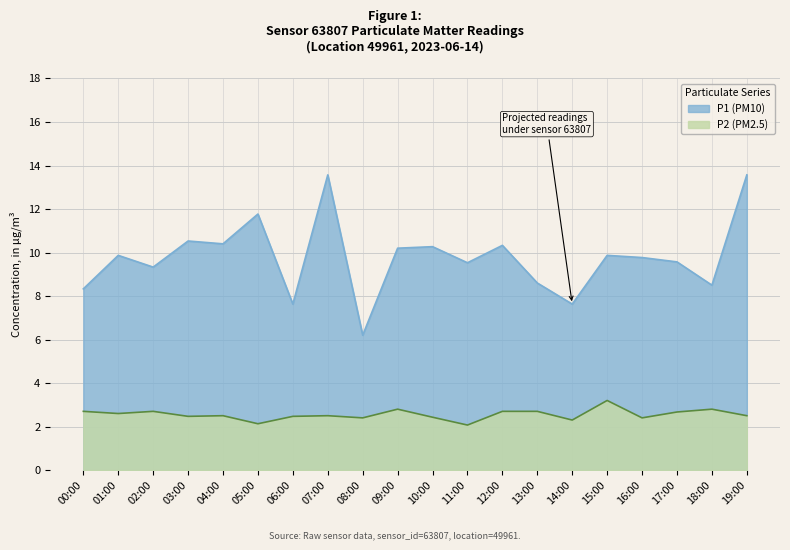

How many lines are shown in the chart?

2